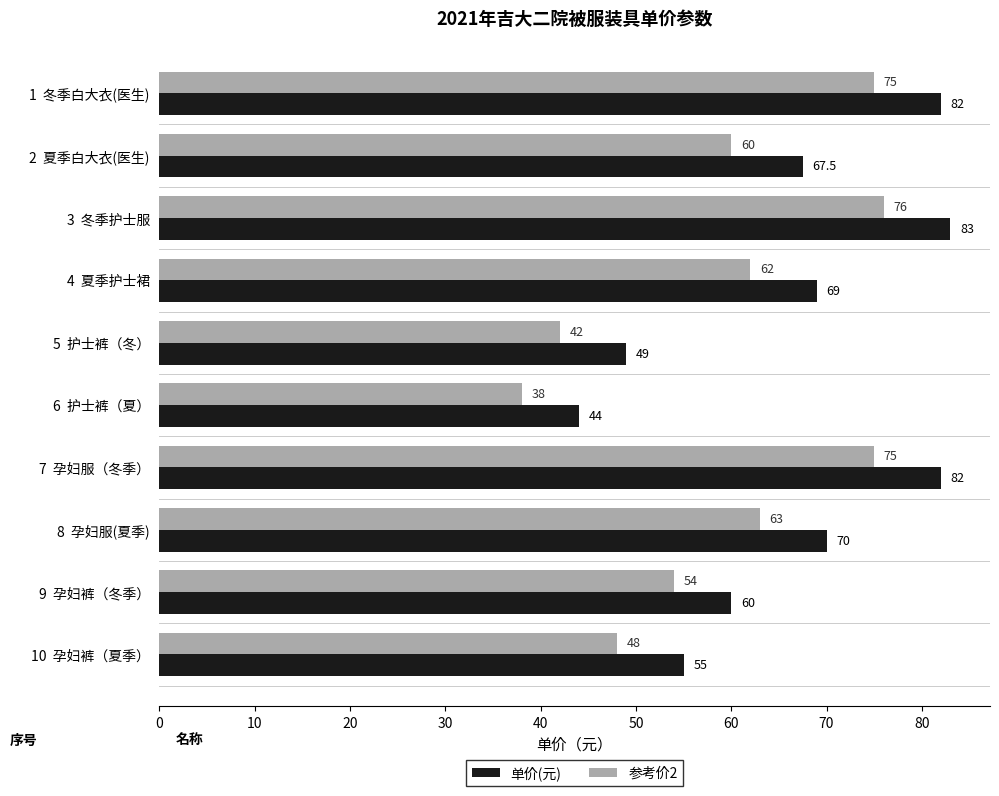

What is the total value across all series at 3  冬季护士服?

159.0